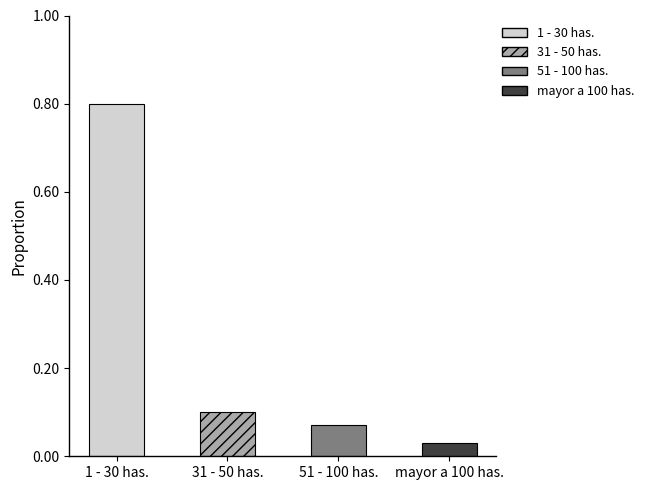

What is the difference between the maximum and second lowest values?

0.7